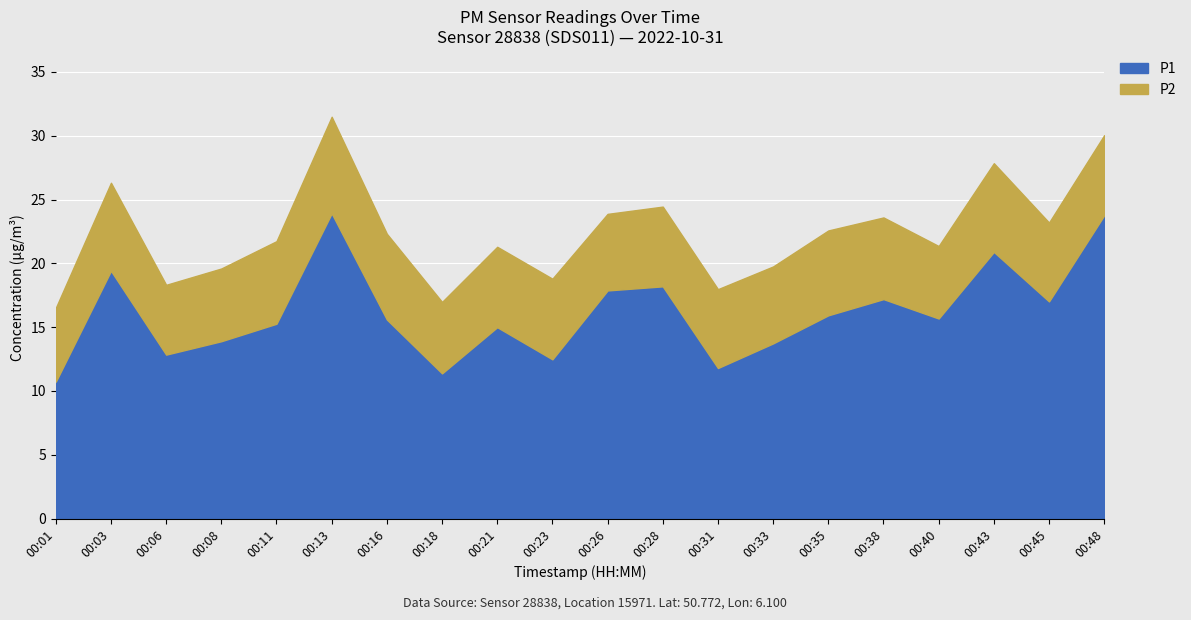

The value of P1 at 00:33 is 13.7. True or false?

True